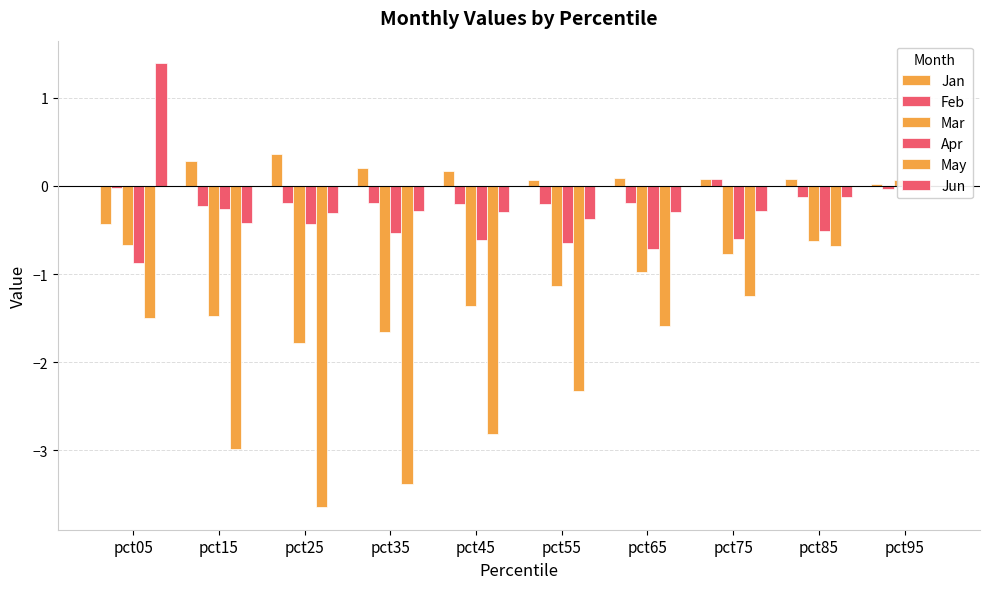

Where is Jun nearest to the value 0?

pct95